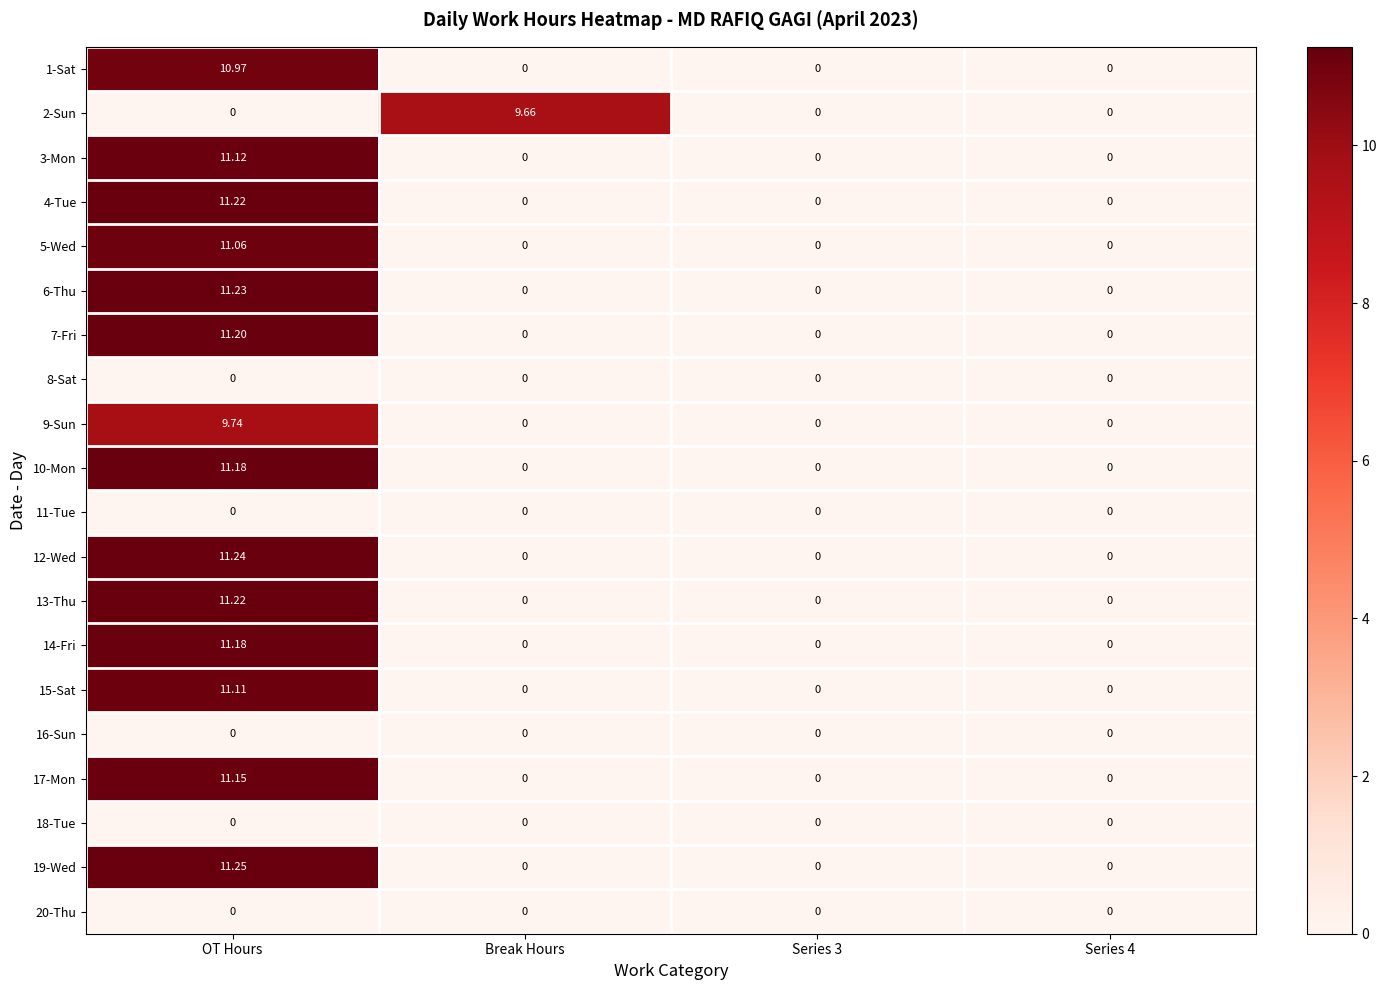

Which category has the highest value in the 3-Mon series?

OT Hours